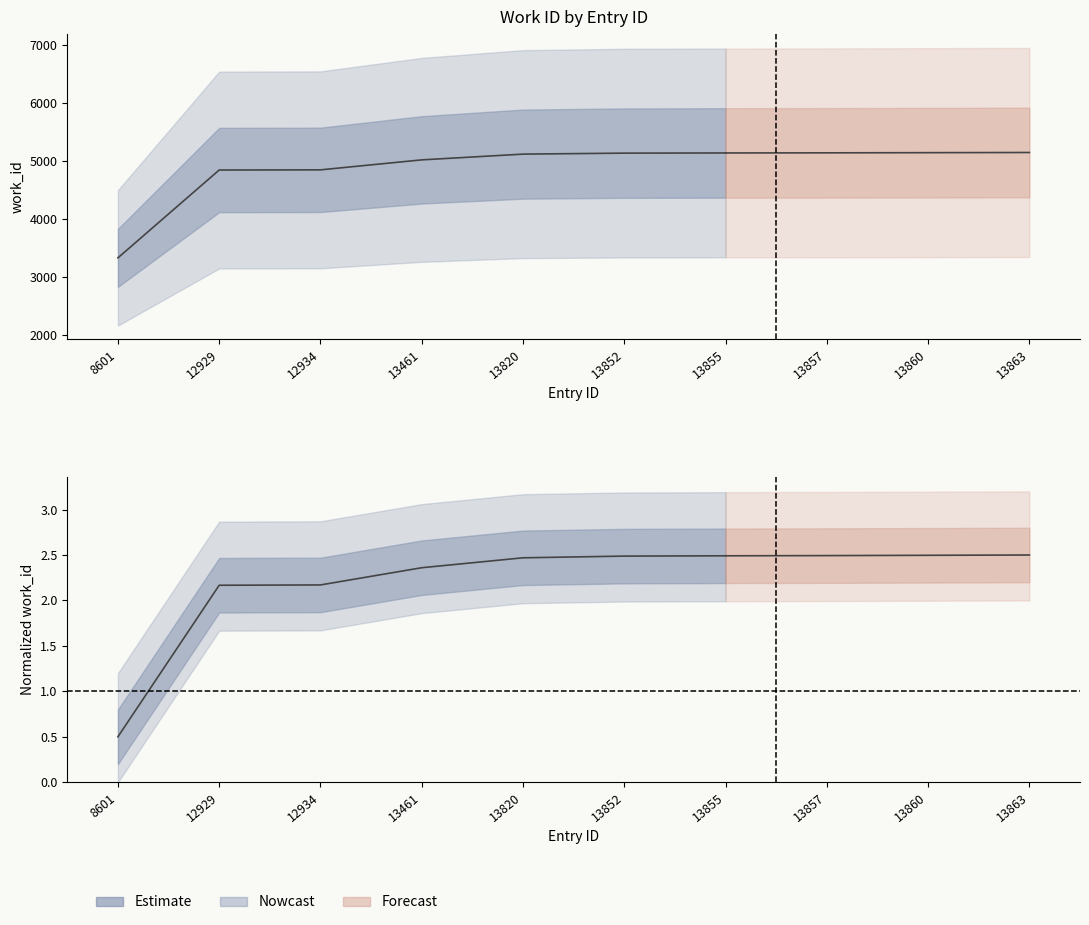

What is the maximum value shown in the chart?

2.5